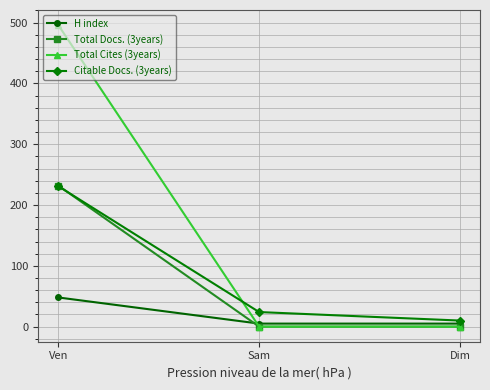

Does the chart display data point markers on the line(s)?

Yes